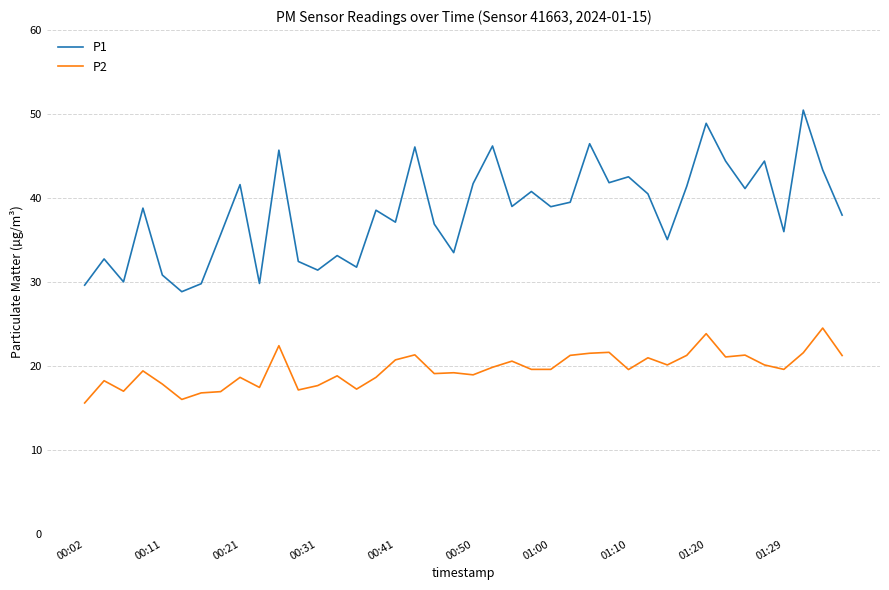

True or false: P2 and P1 cross at least once.

False